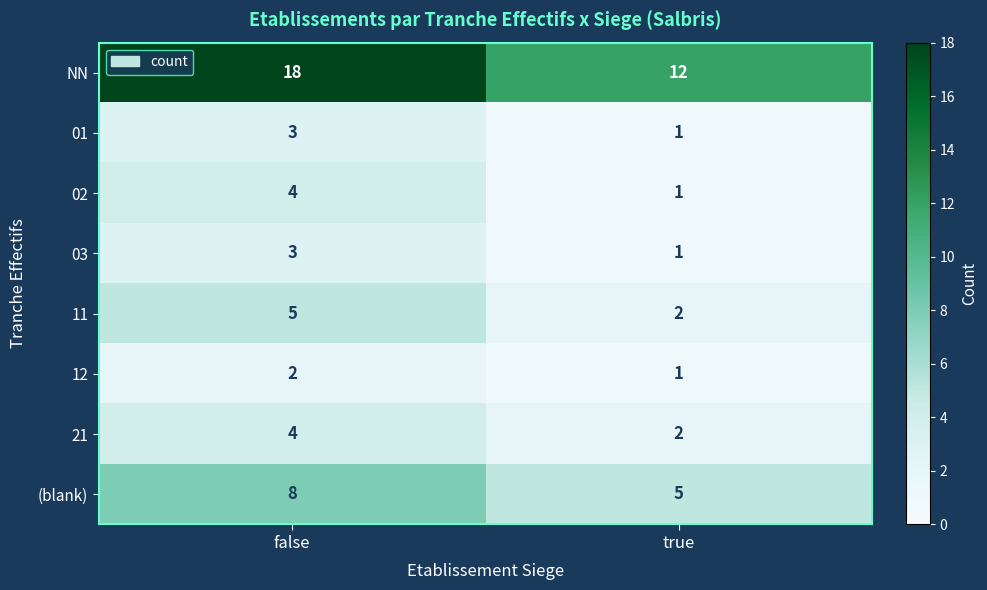

Is it true that 02 equals 4 at false?

True